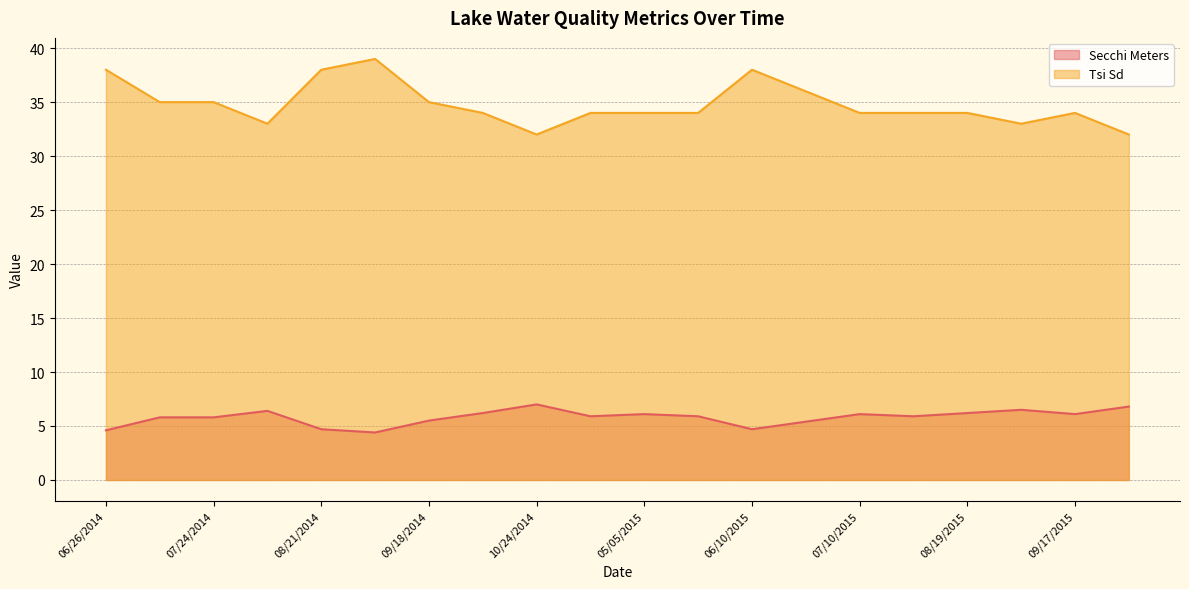

Between 10/24/2014 and 09/03/2015, which series saw the biggest shift?

Tsi Sd